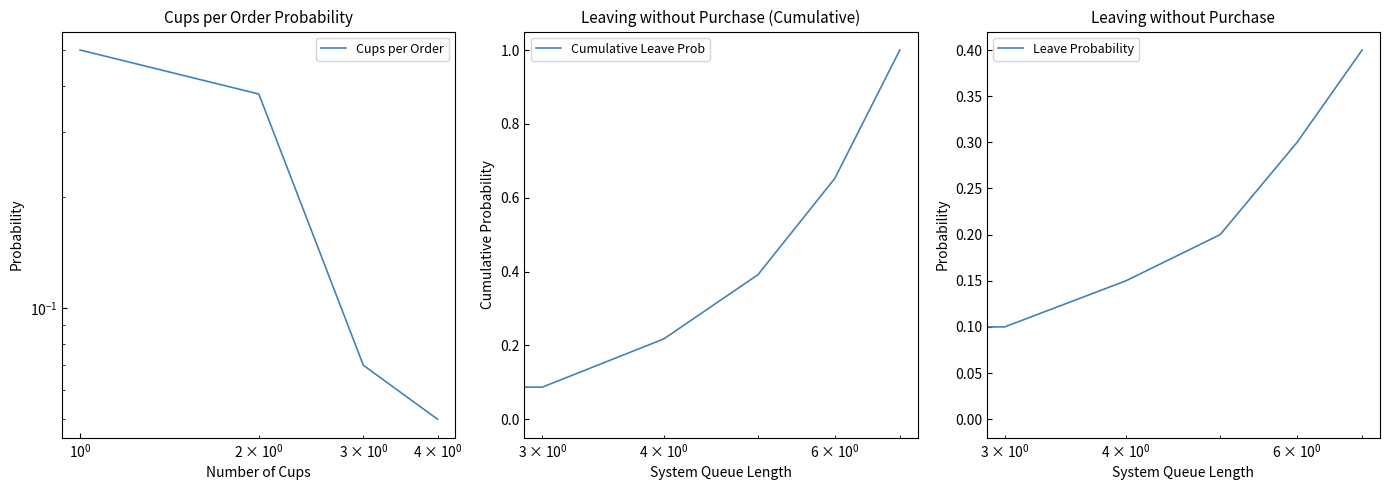

What is the value of the 4th point from the left?

0.1